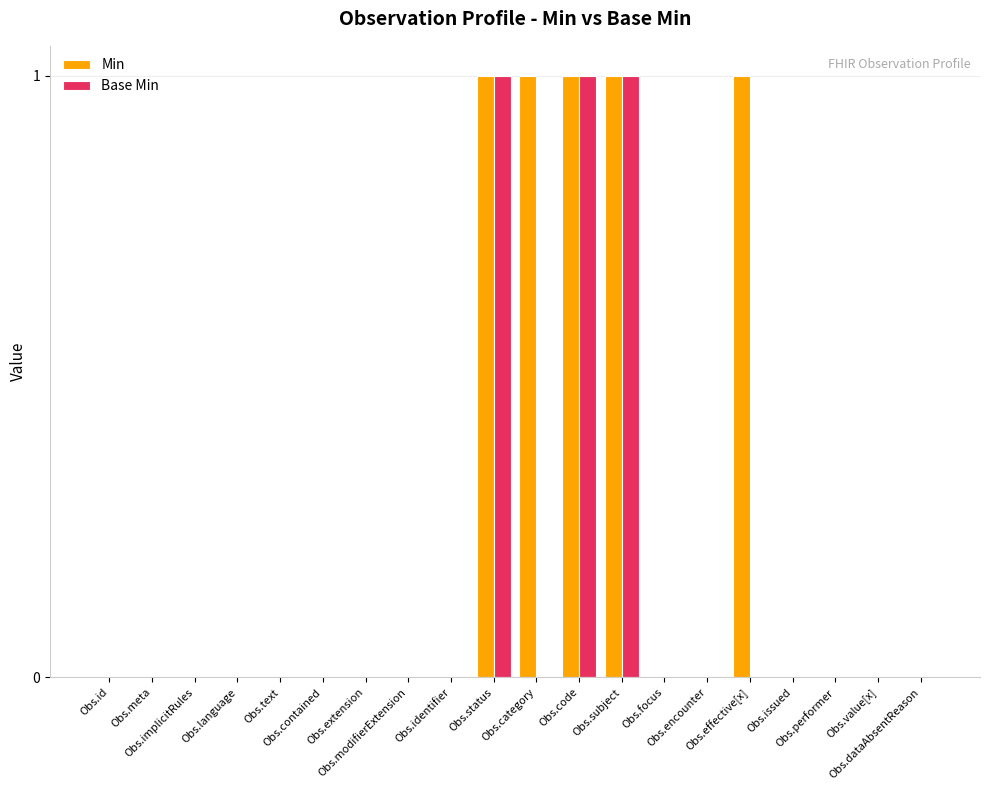

Which series has the largest total across all categories?

Min